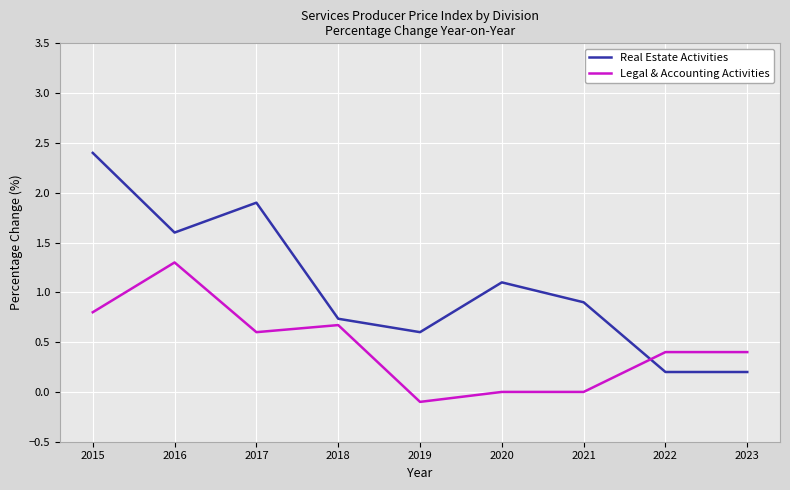

Is the value of Real Estate Activities at 2020 greater than the value of Legal & Accounting Activities at 2017?

Yes